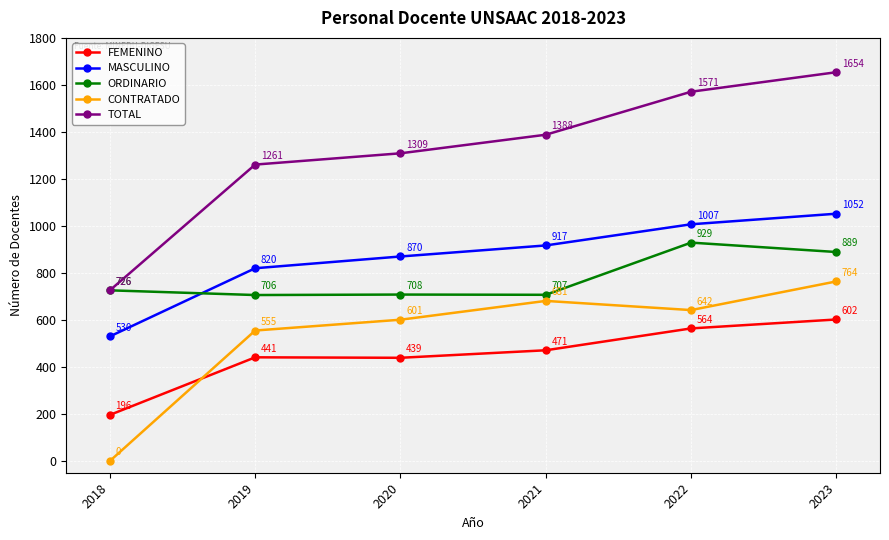

What is the value of the ORDINARIO point at the 6th from the left?

889